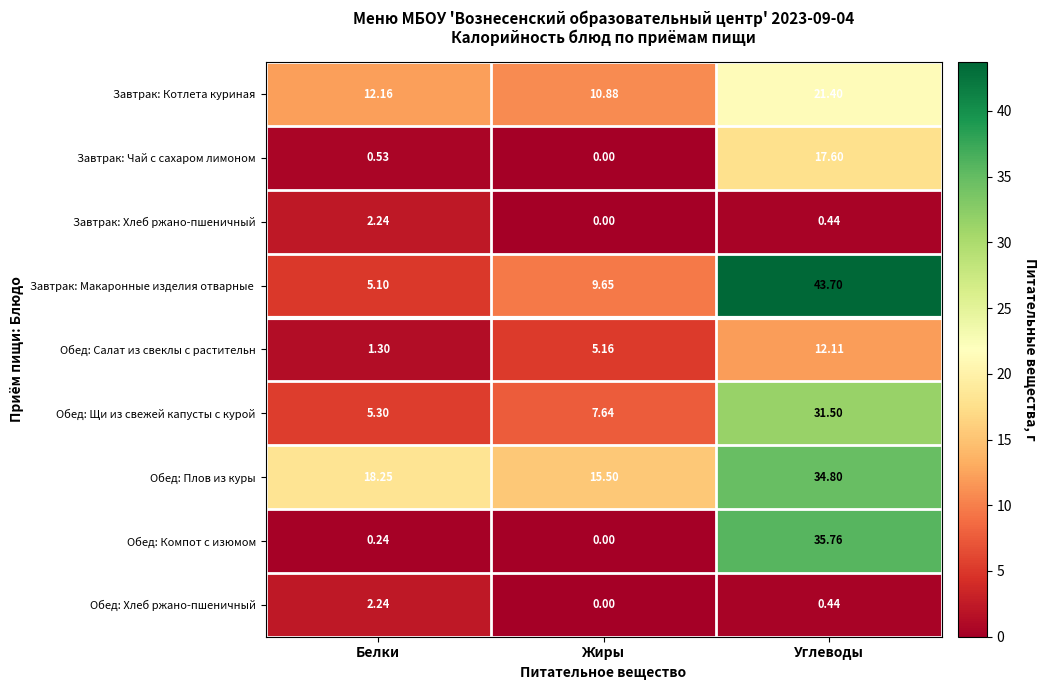

Is the value of Обед: Хлеб ржано-пшеничный at Белки greater than the value of Обед: Компот с изюмом at Белки?

Yes